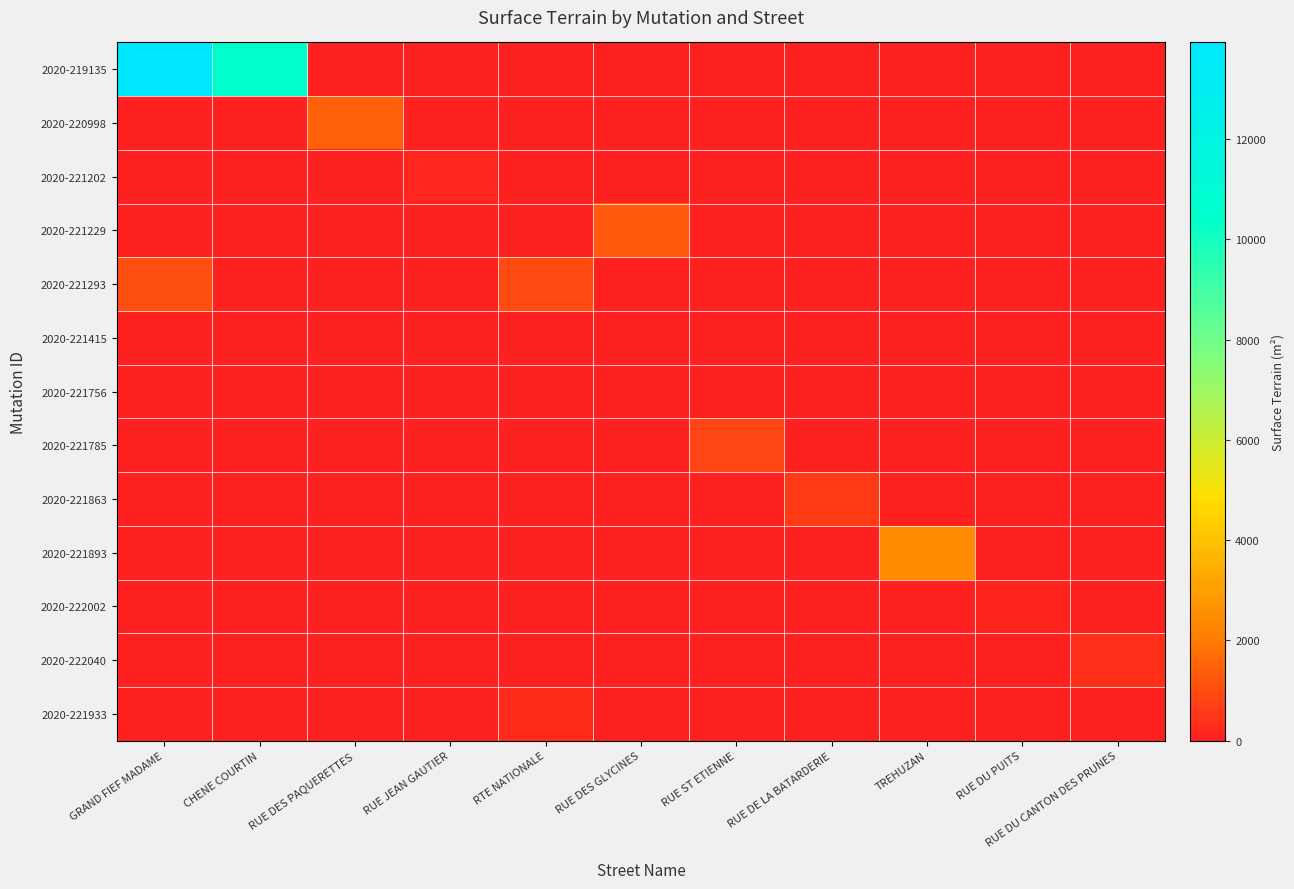

Which series has the largest total across all categories?

2020-219135